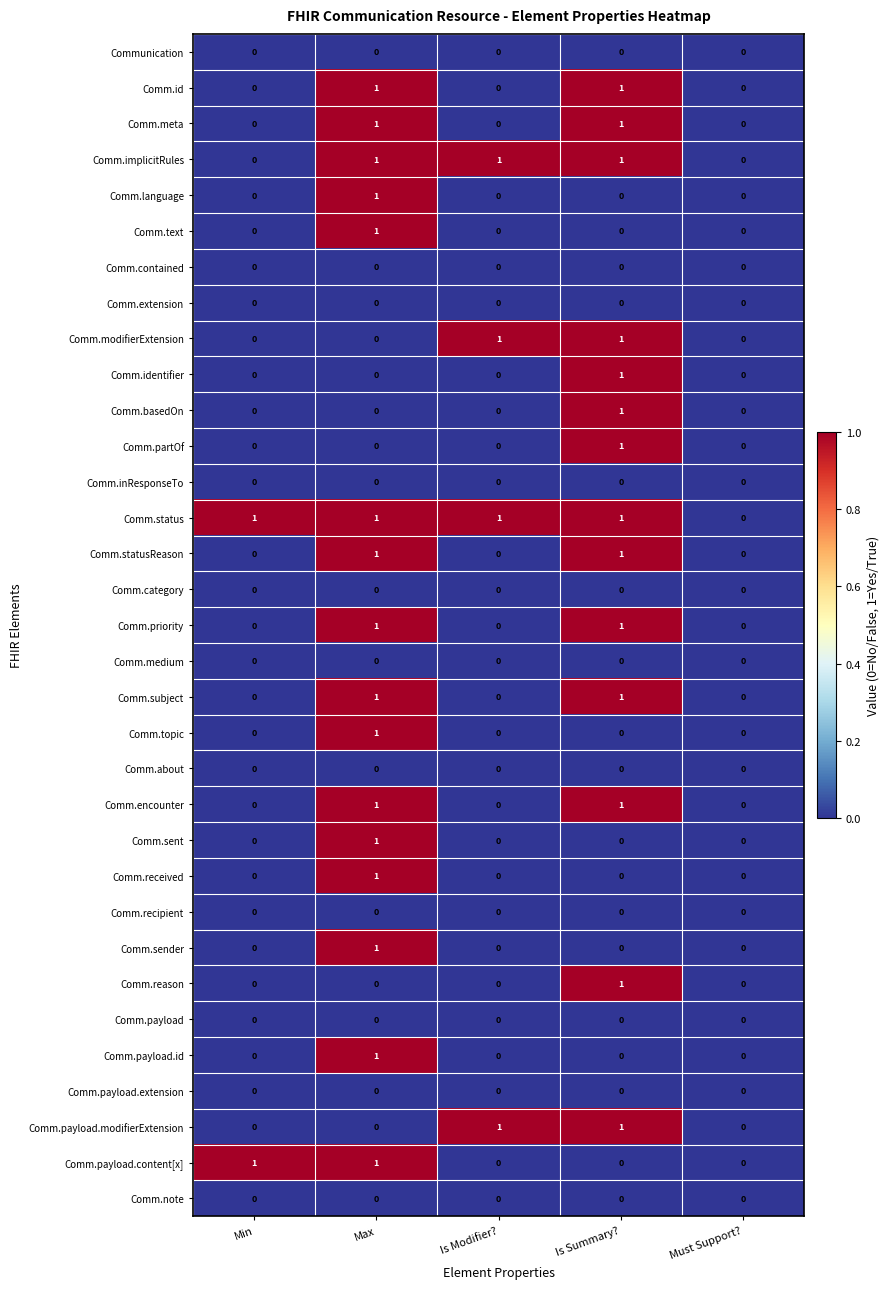

Is it true that Comm.meta equals 0 at Must Support??

True